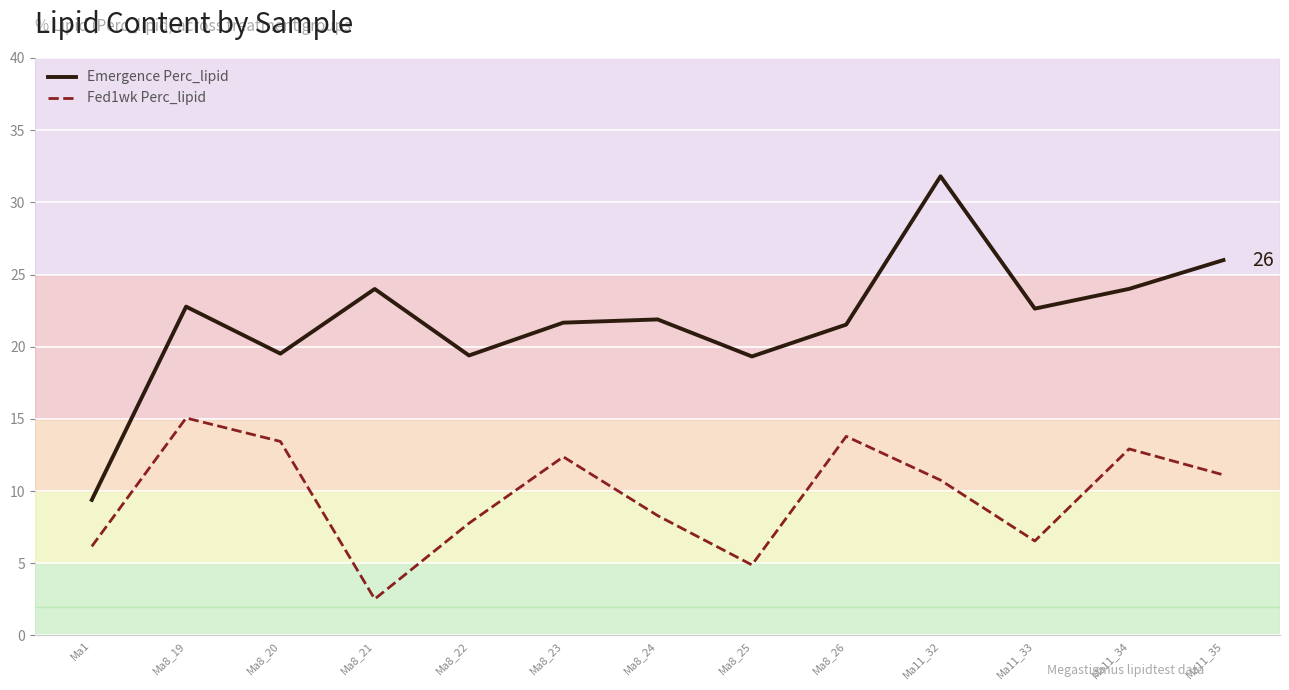

True or false: Fed1wk Perc_lipid and Emergence Perc_lipid cross at least once.

False